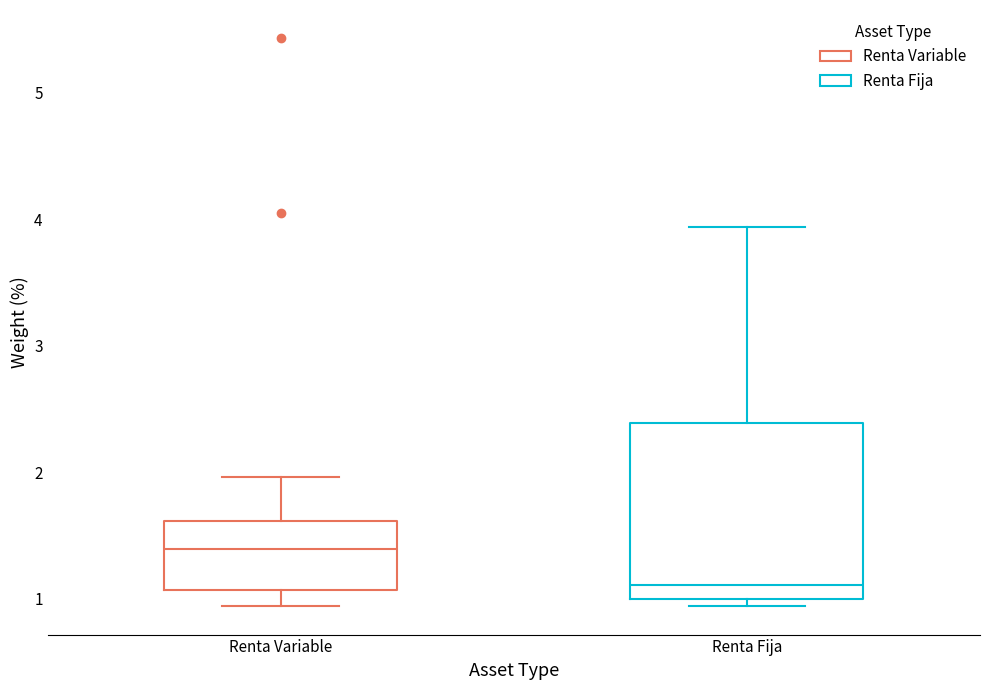

Reading left to right, transcribe this box plot: for each box, give where its median line is, the range the box spans, and where its two whiskers end, as read against the y-axis. The values are not printed on the chart, so give them approximately, as read against the axis.

Renta Variable: median 1.4, box 1.1 to 1.6, whiskers 0.9 to 2.0
Renta Fija: median 1.1, box 1.0 to 2.4, whiskers 0.9 to 3.9